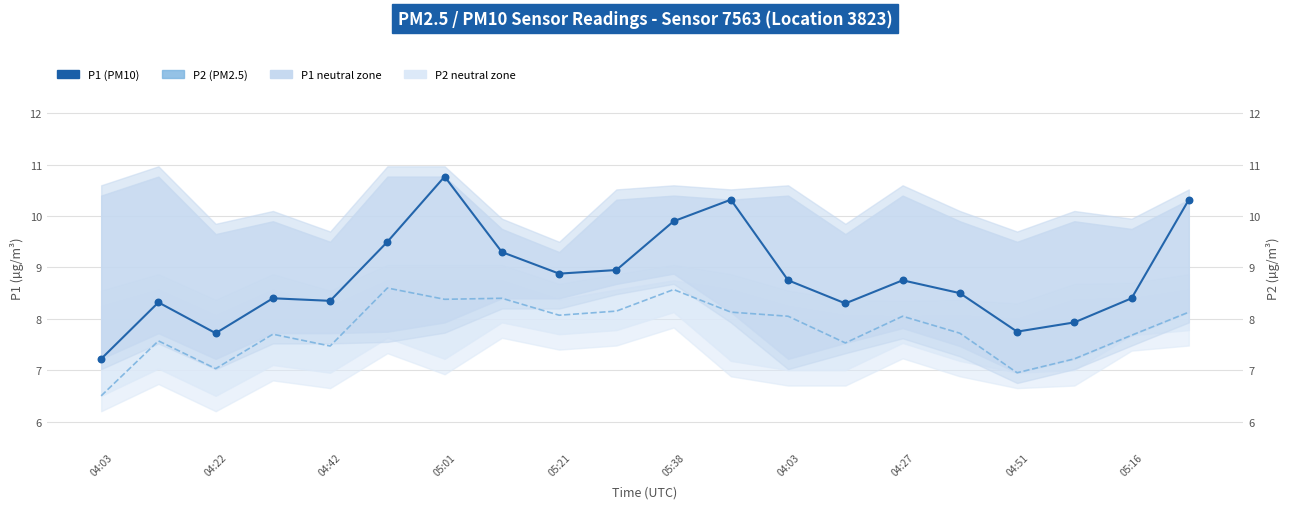

Which series has the largest total across all categories?

P1 (PM10)